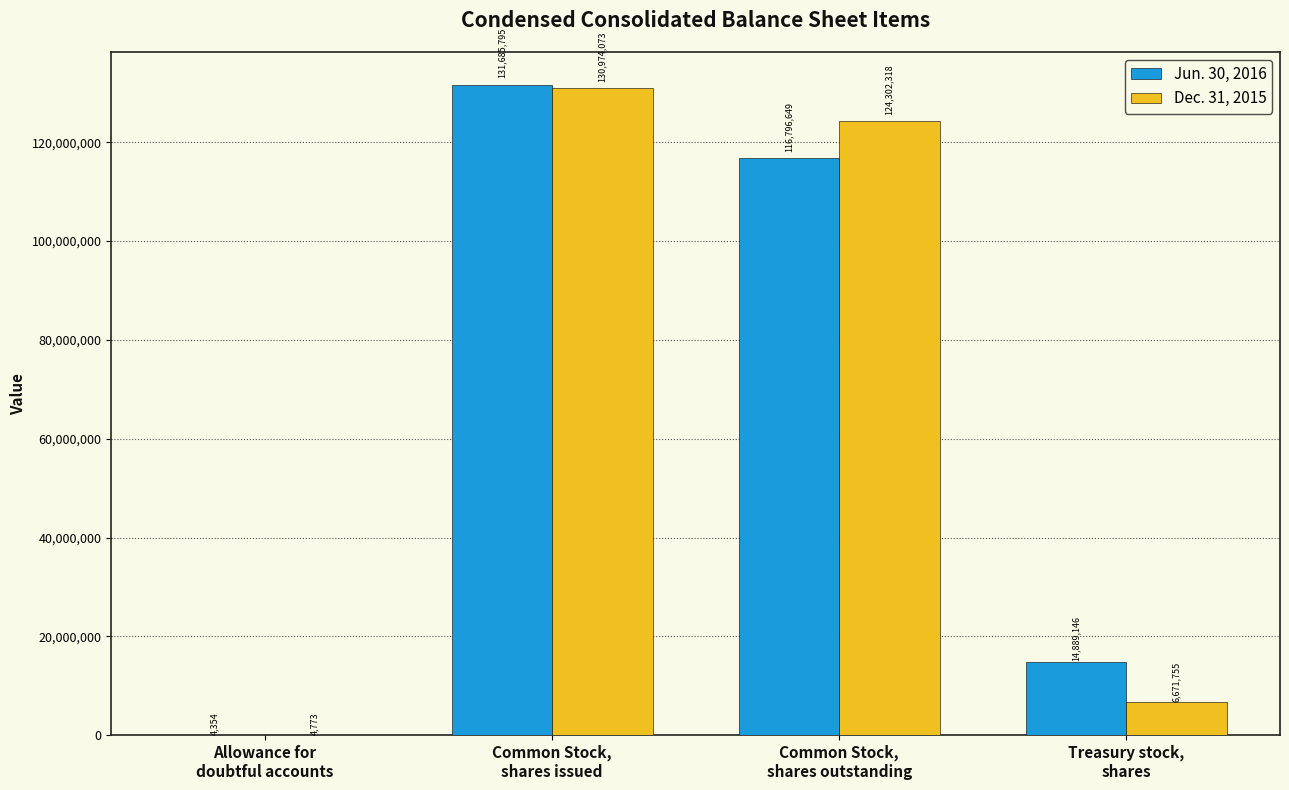

What is the sum of all Dec. 31, 2015 values?

261952919